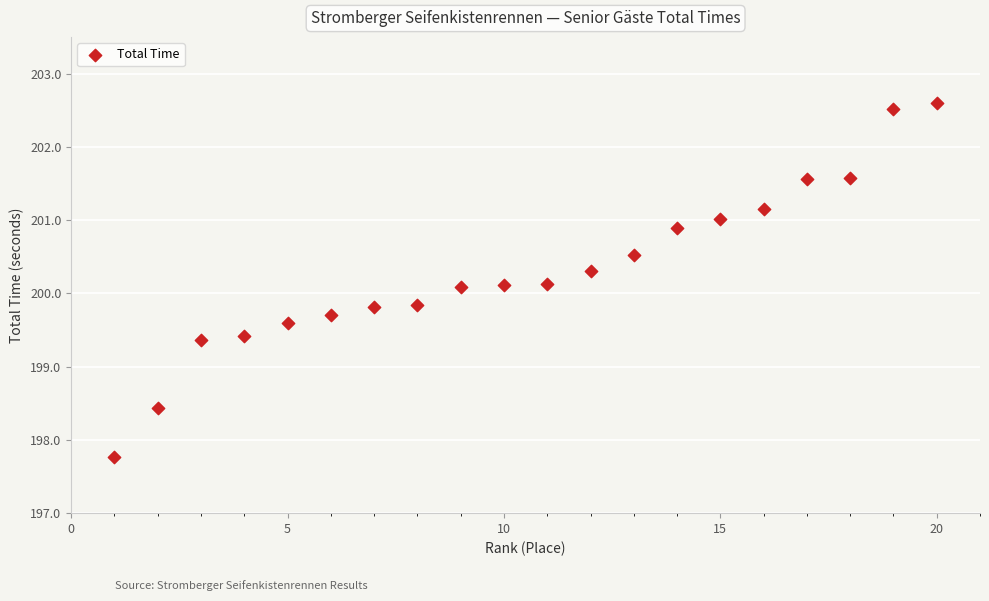

What is the range of Y values (max minus min)?

4.8